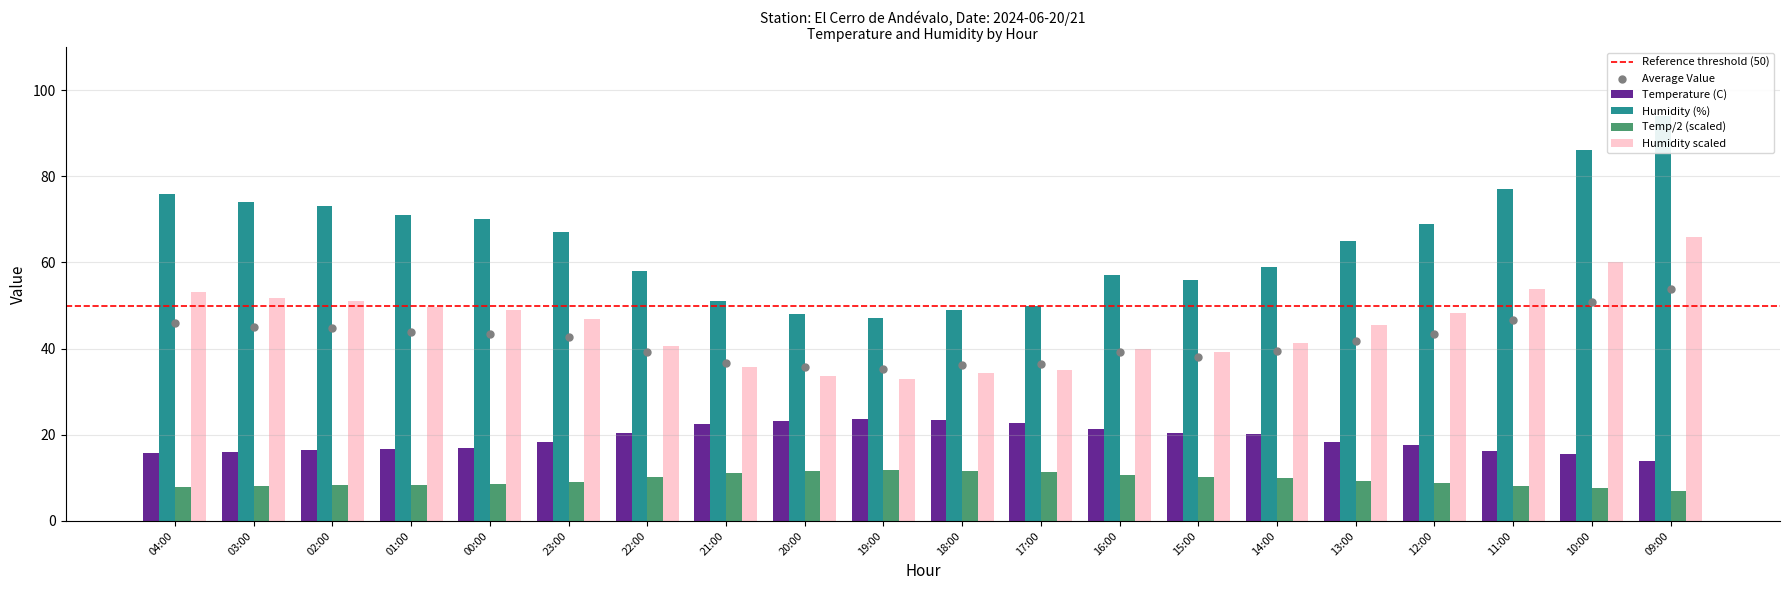

Is the value of Temp Scaled at 15:00 greater than the value of Temperature (C) at 18:00?

No